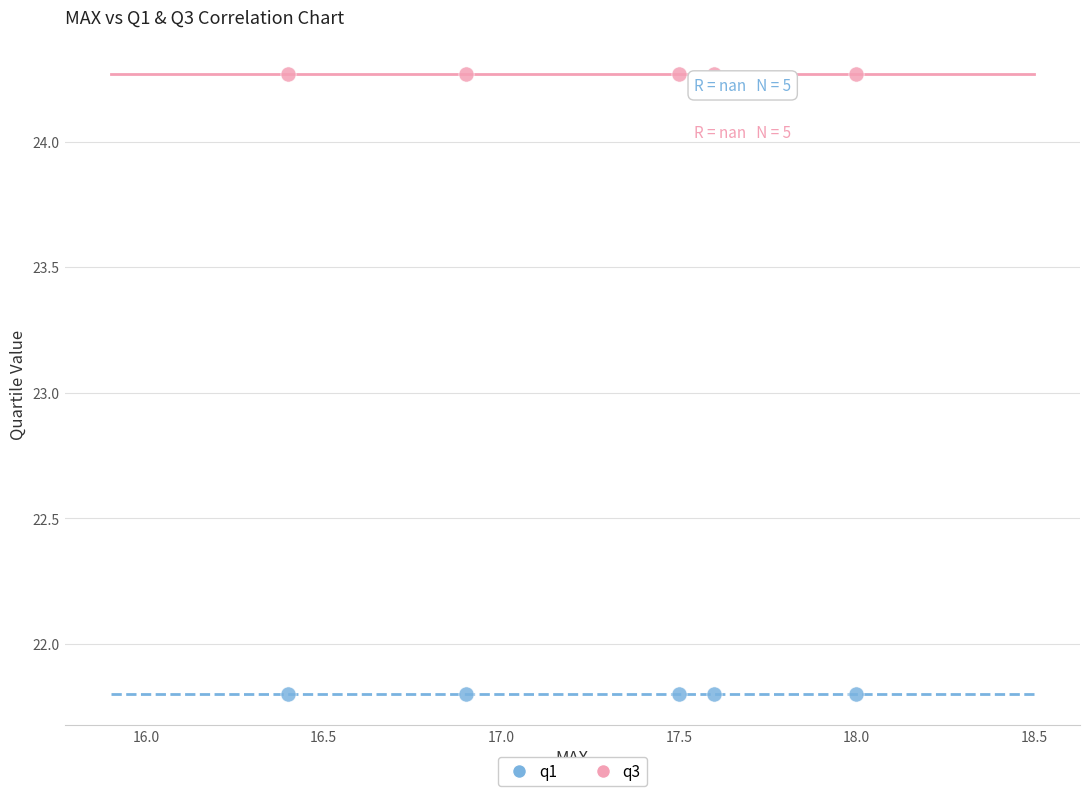

Which series reaches the minimum Y coordinate?

q1